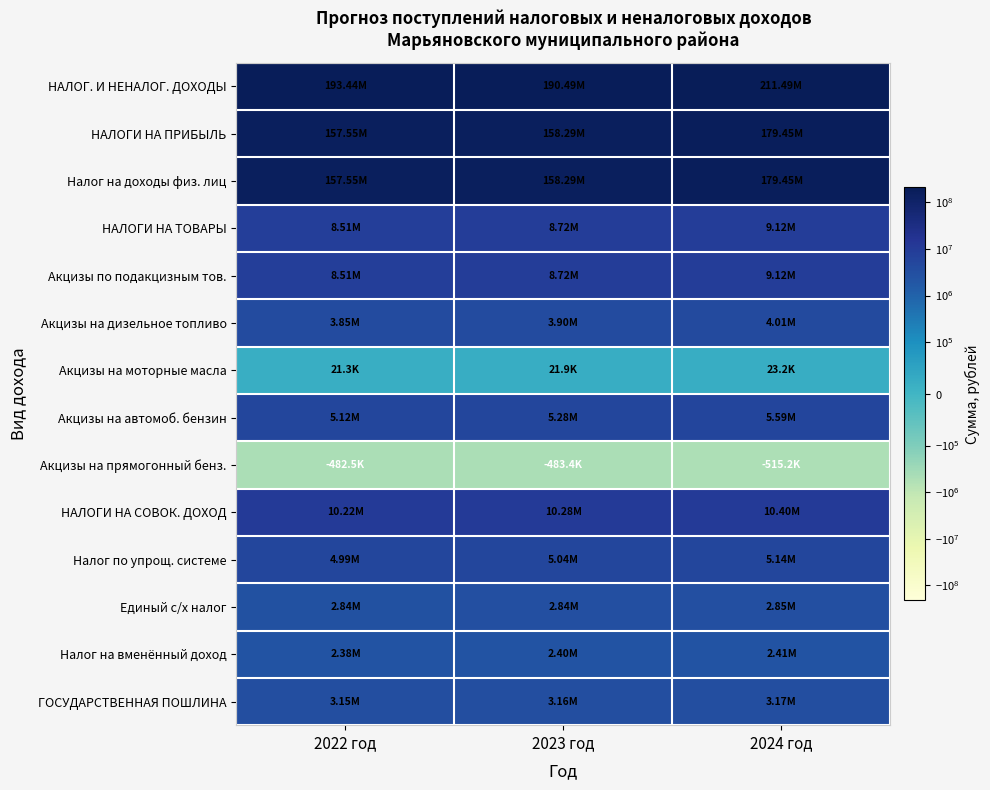

Which category has the lowest value across all series?

2024 год